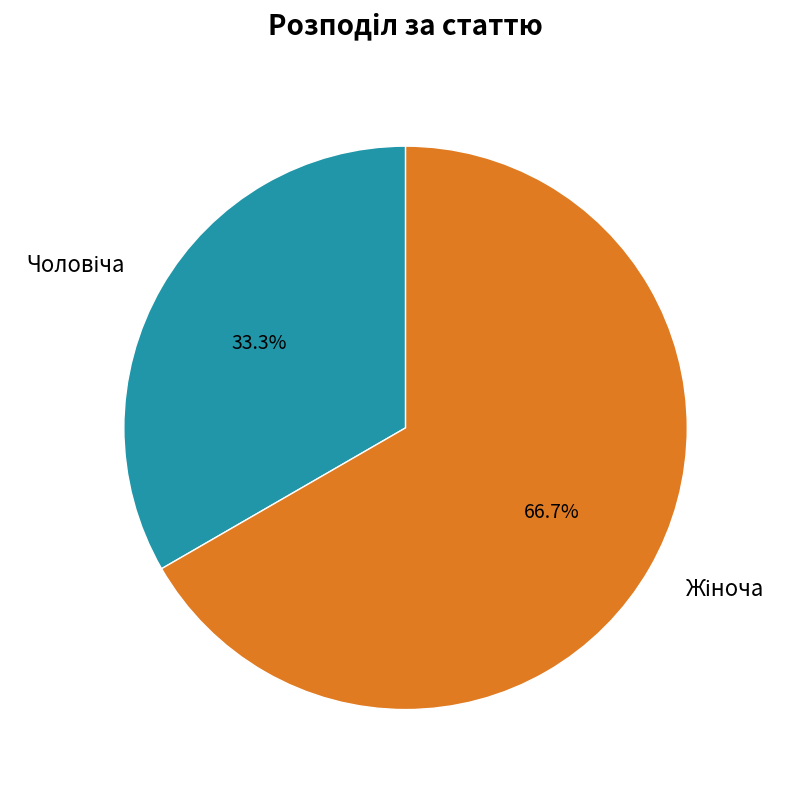

To the nearest percent, what is the average slice percentage?

50%